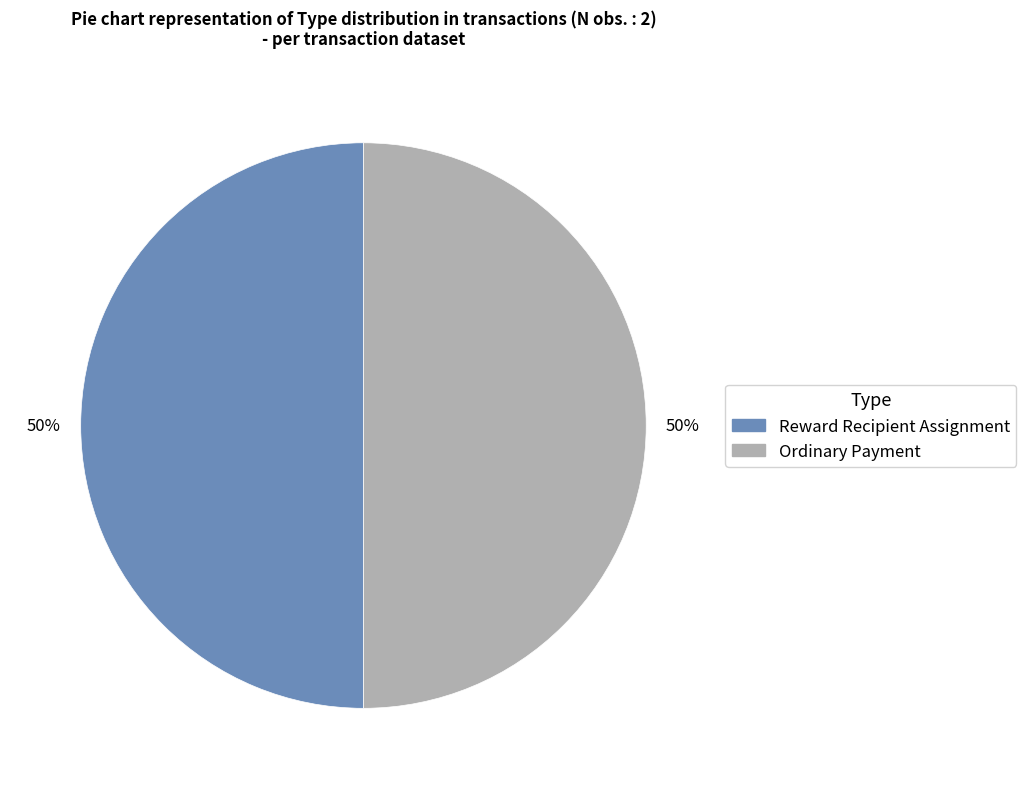

The Reward Recipient Assignment slice represents 36% of the pie. True or false?

False